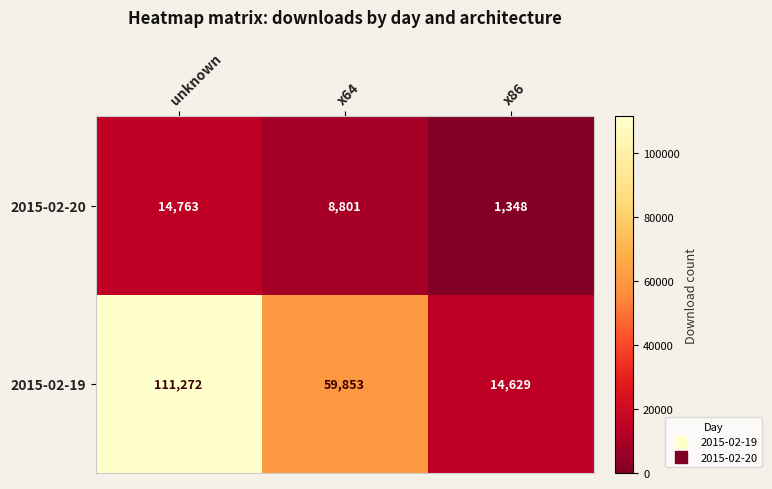

What is the approximate value of 2015-02-19 at x86, to the nearest 10?

14630